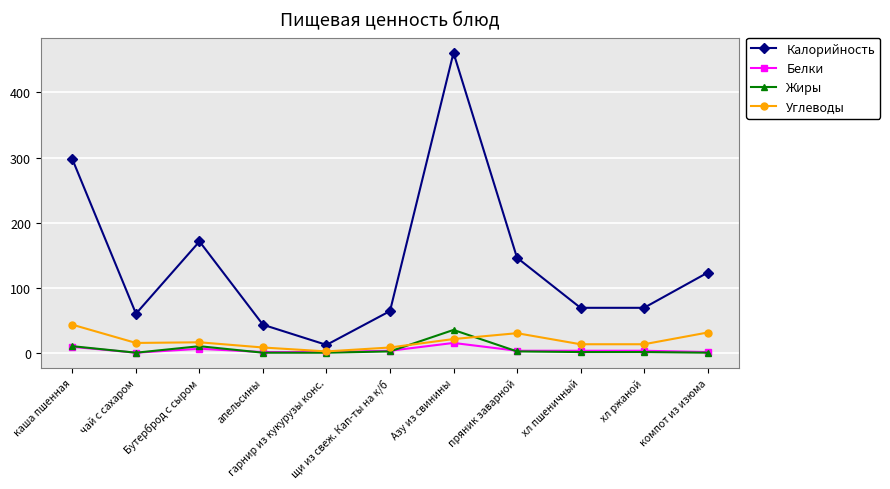

True or false: Жиры has more than 0 points higher than both neighbors.

True